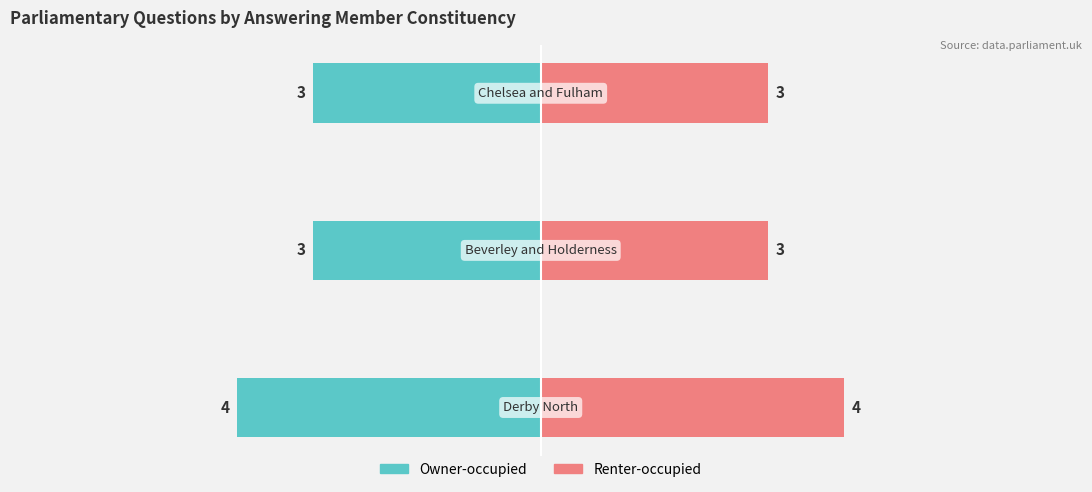

The Renter-occupied series shows 5 at −8. True or false?

False